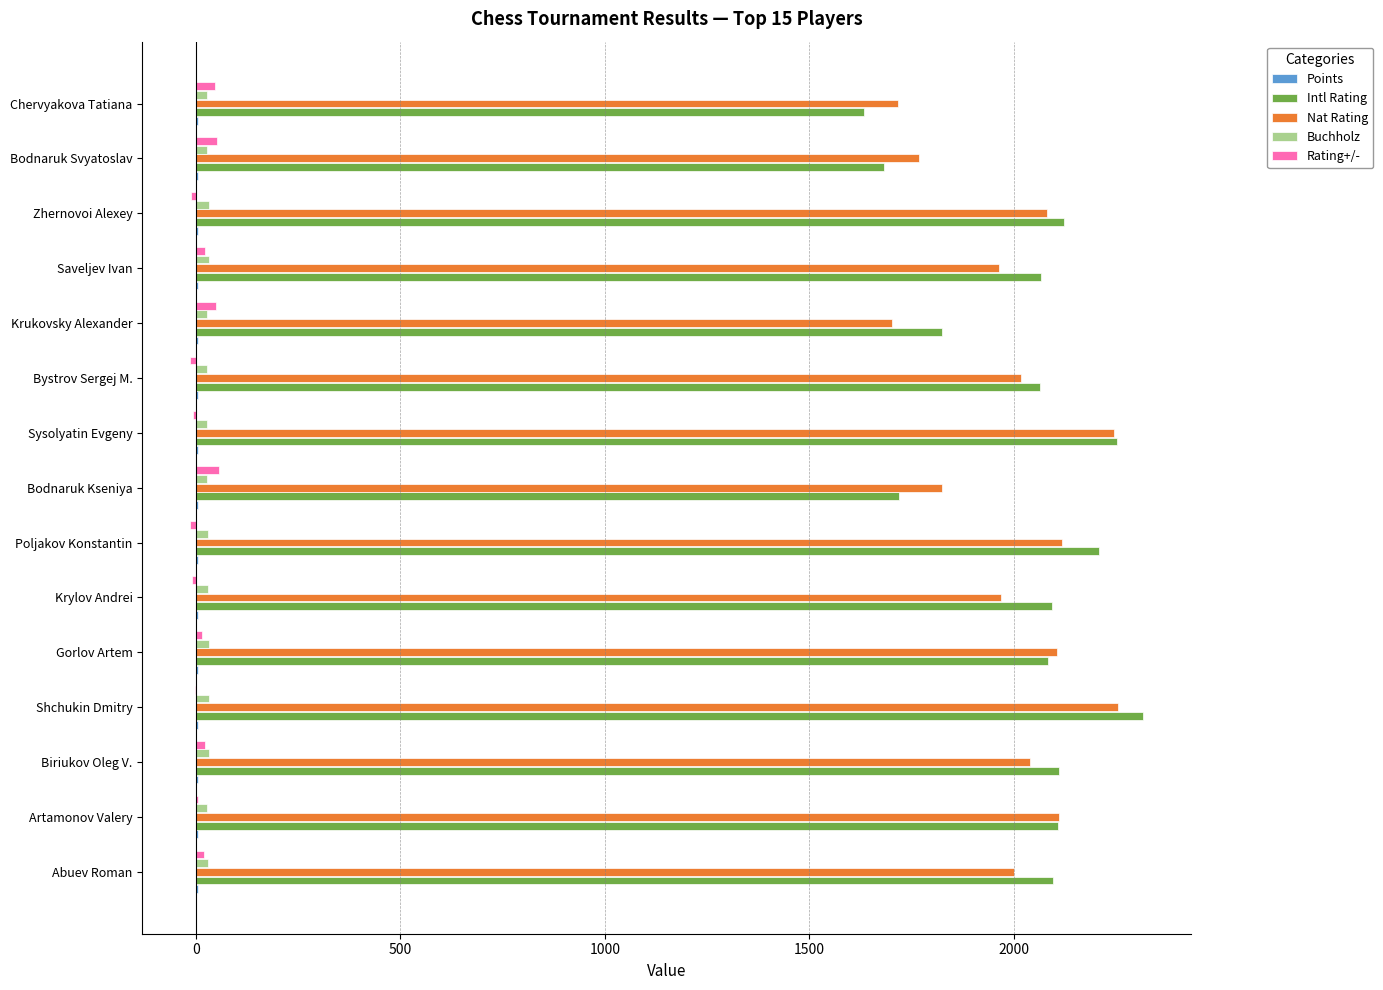

The value of Nat Rating at Bodnaruk Svyatoslav is 1169.6. True or false?

False